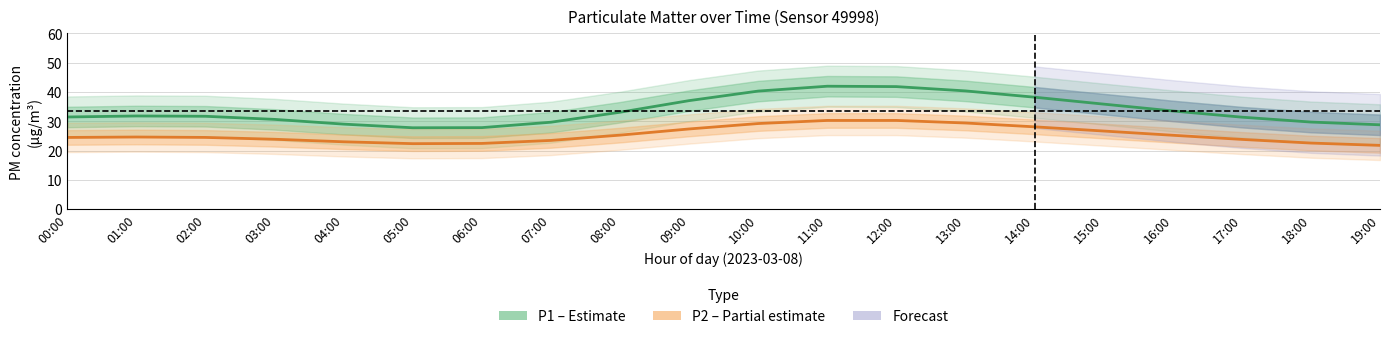

List the series in order of their overall mean, highest first.

P1 (PM10), P2 (PM2.5)